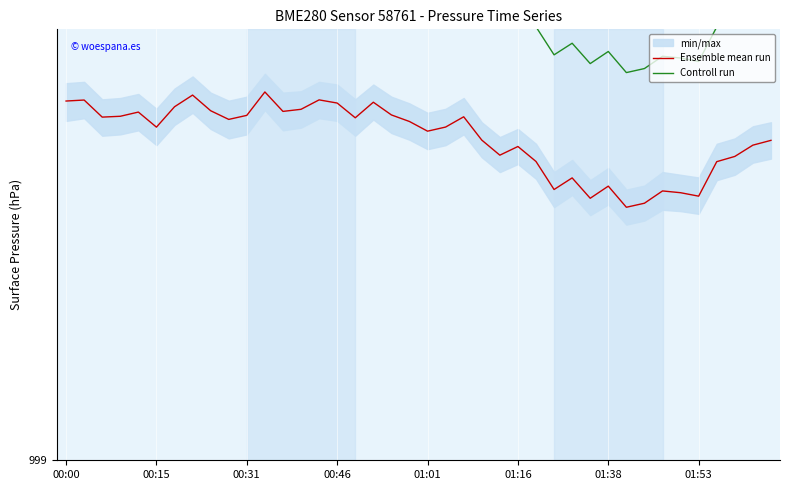

What is the value of the Controll run point at the 28th from the left?

1001.2